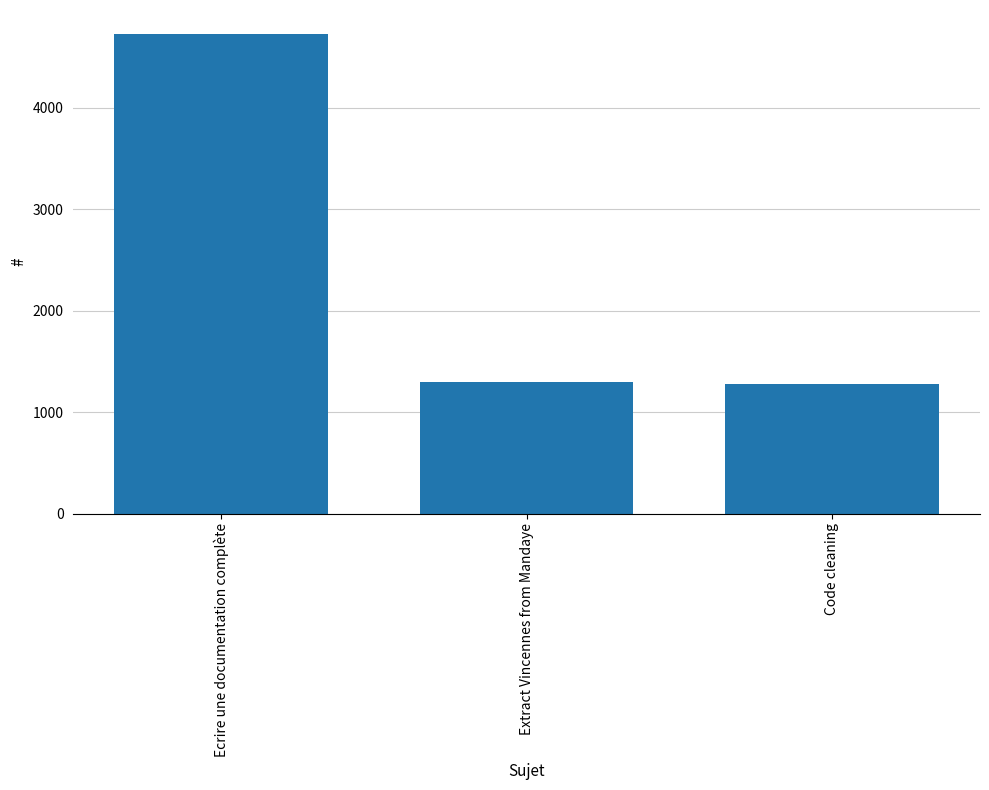

The value at Extract Vincennes from Mandaye is 1294. True or false?

True